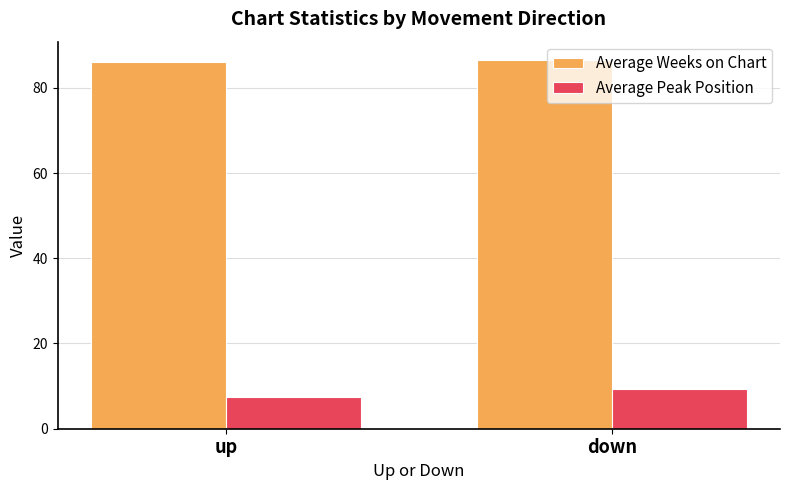

Rank the series at up from lowest to highest value.

Average Peak Position, Average Weeks on Chart